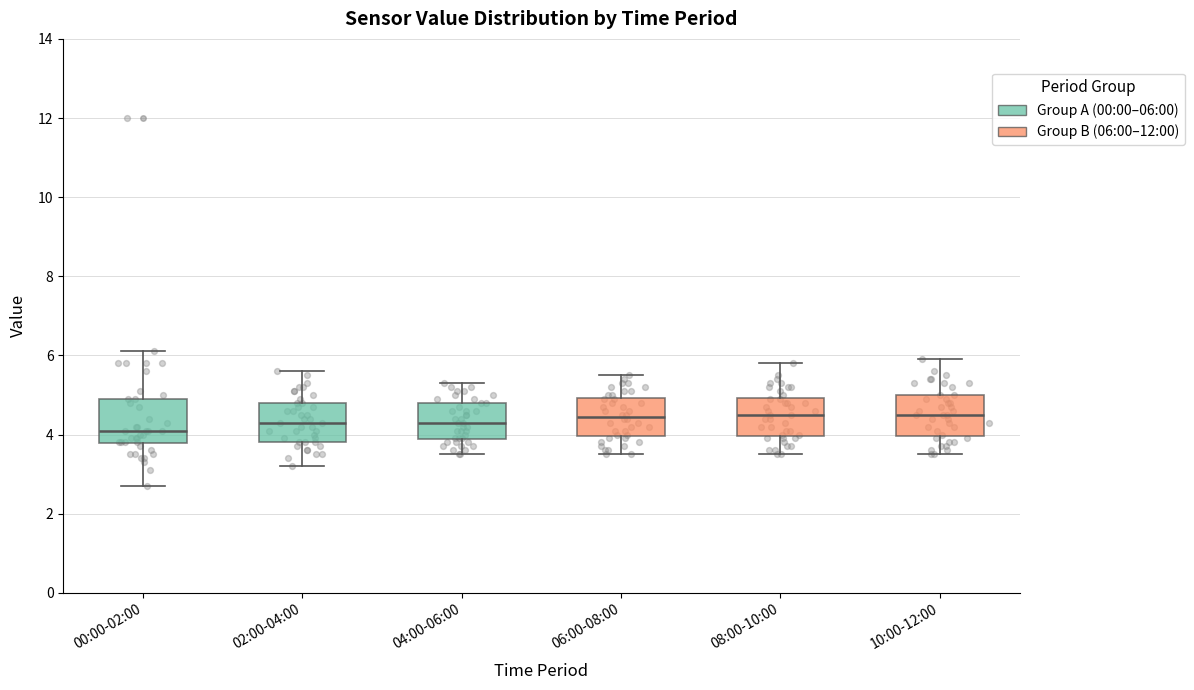

Reading left to right, transcribe this box plot: for each box, give where its median line is, the range the box spans, and where its two whiskers end, as read against the y-axis. The values are not printed on the chart, so give them approximately, as read against the axis.

00:00-02:00: median 4.2, box 3.8 to 5.0, whiskers 2.8 to 6.2
02:00-04:00: median 4.4, box 3.8 to 4.8, whiskers 3.2 to 5.6
04:00-06:00: median 4.4, box 3.8 to 4.8, whiskers 3.6 to 5.4
06:00-08:00: median 4.4, box 4.0 to 5.0, whiskers 3.6 to 5.6
08:00-10:00: median 4.6, box 4.0 to 5.0, whiskers 3.6 to 5.8
10:00-12:00: median 4.6, box 4.0 to 5.0, whiskers 3.6 to 6.0